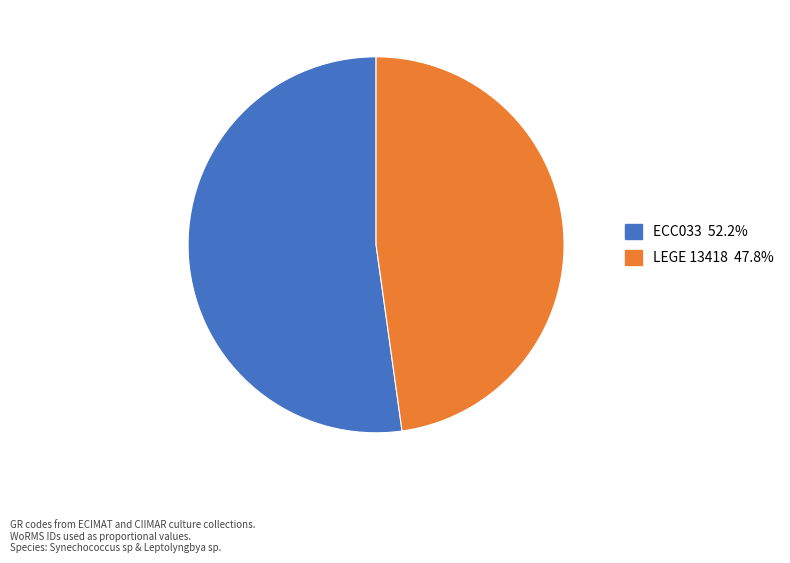

What is the ratio of the value at LEGE 13418 to the value at ECC033?

0.9